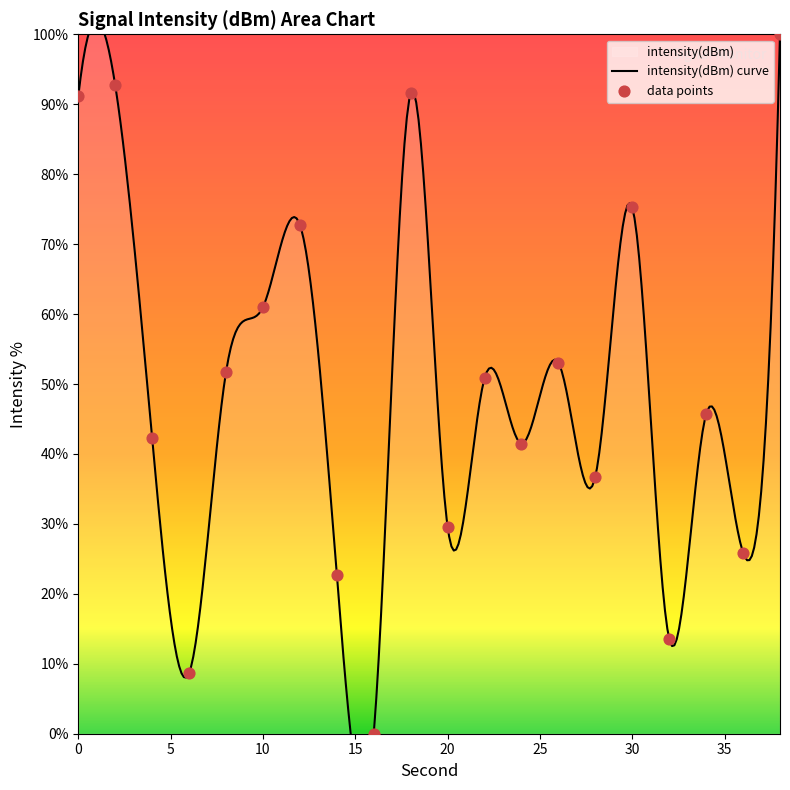

Between 16 and 20, which is larger?

20